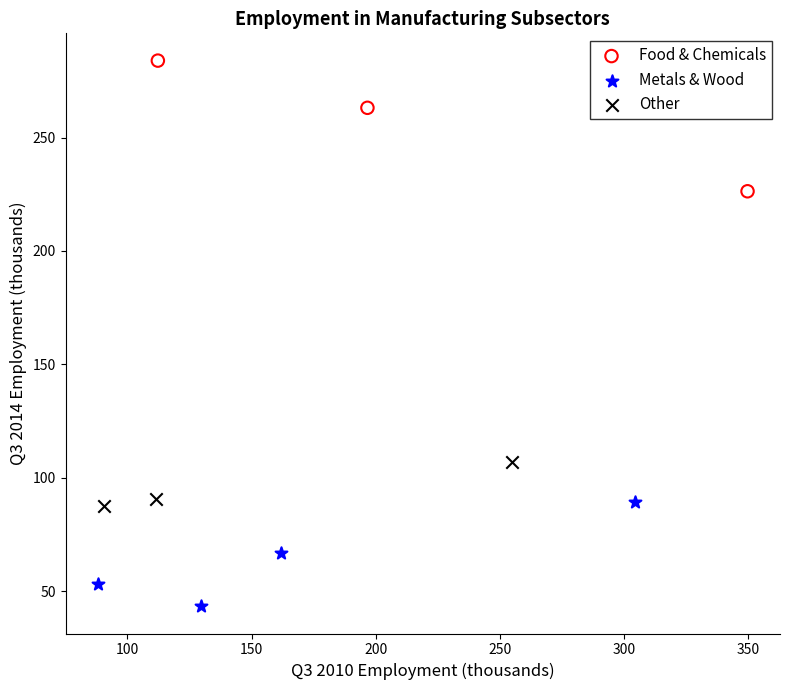

Which series reaches the maximum Y coordinate?

Food & Chemicals